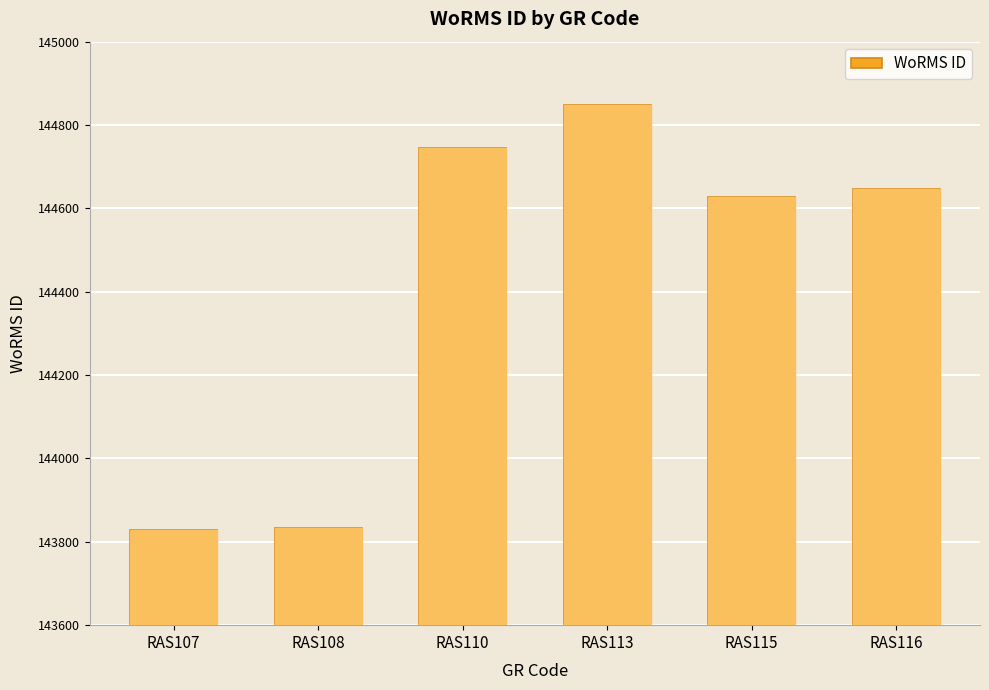

Is it true that the value at RAS113 is 144847?

True